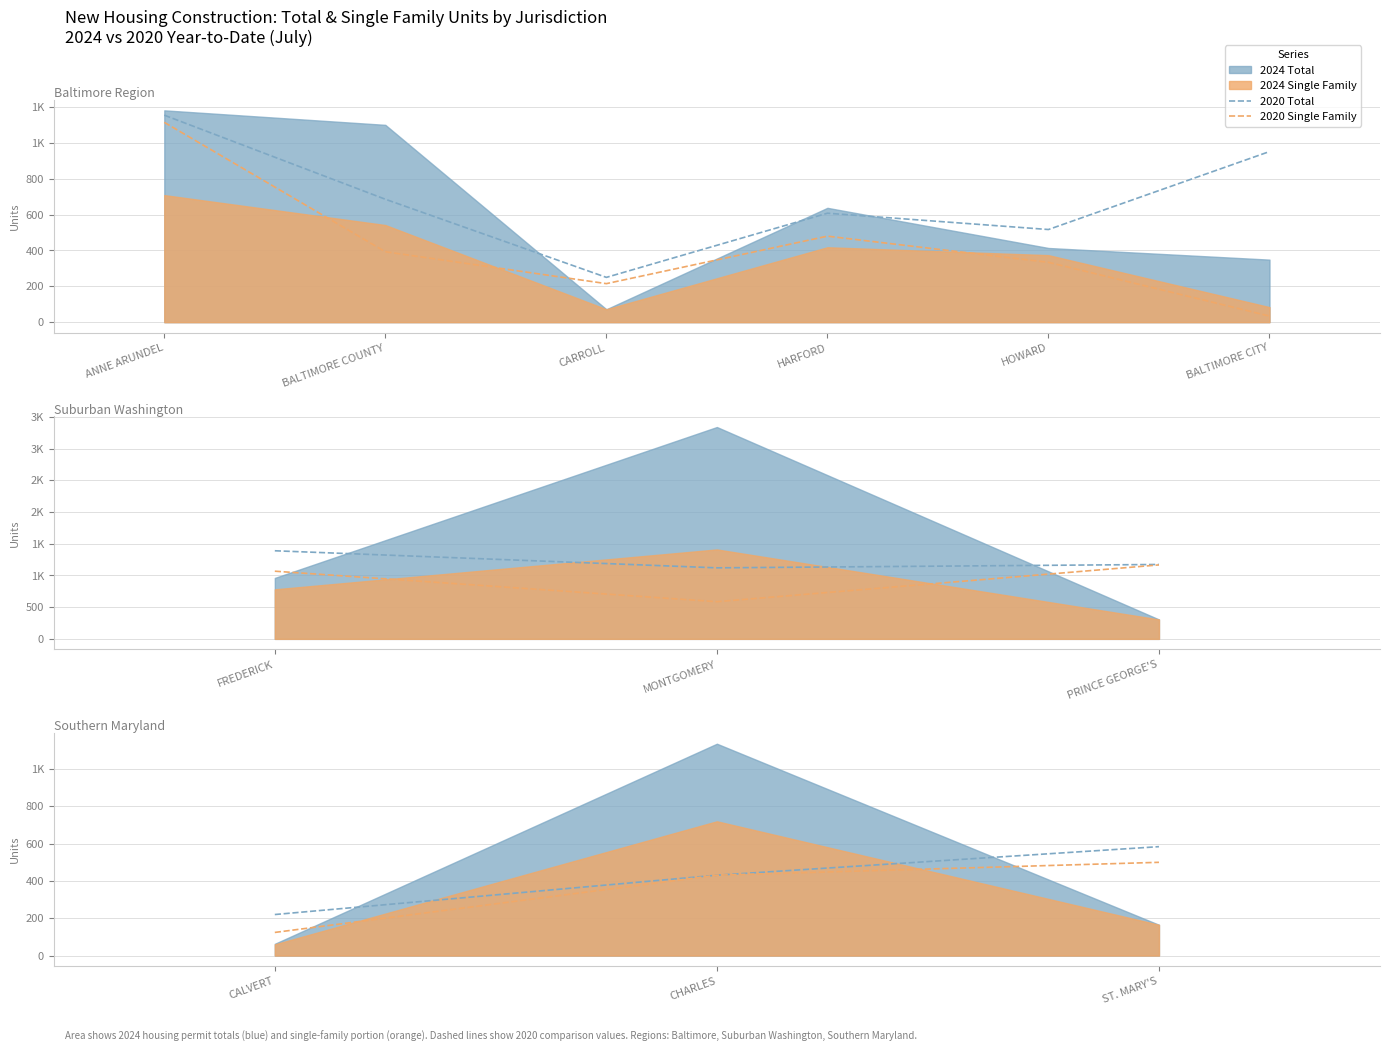

What is the lowest value of the 2020 Total series?

220